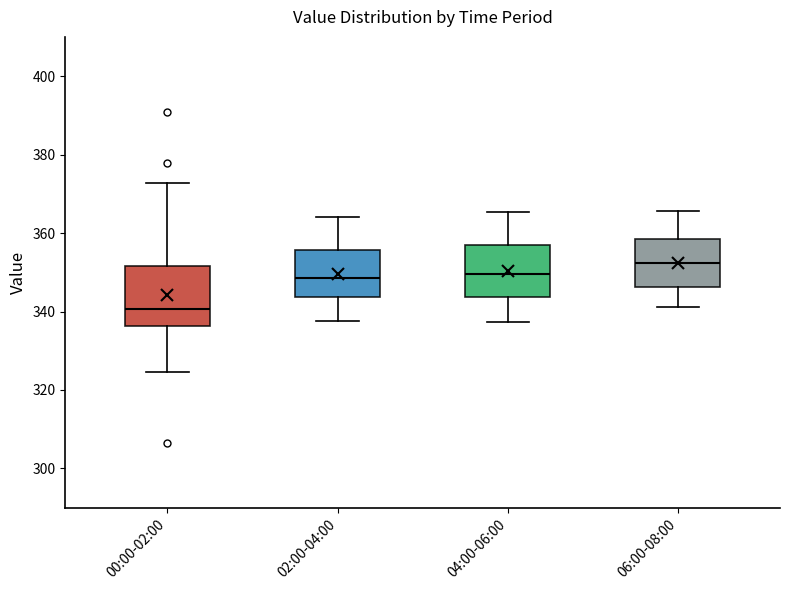

Reading left to right, read every box against the y-axis: the position of its median line, the range the box covers, and the ends of its whiskers. The values are not printed on the chart, so give them approximately, as read against the axis.

00:00-02:00: median 340, box 336 to 352, whiskers 324 to 372
02:00-04:00: median 348, box 344 to 356, whiskers 338 to 364
04:00-06:00: median 350, box 344 to 356, whiskers 338 to 366
06:00-08:00: median 352, box 346 to 358, whiskers 342 to 366